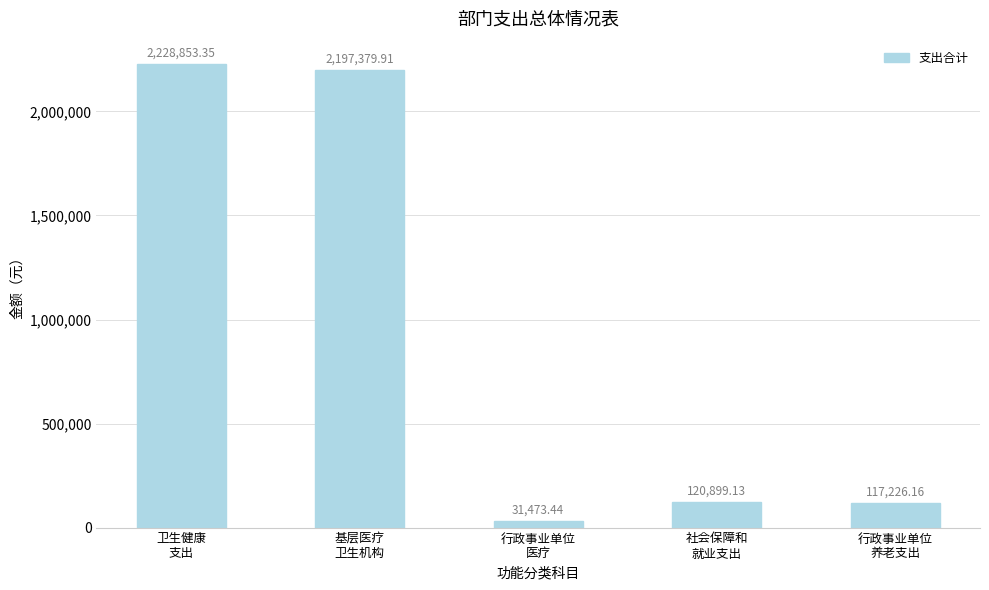

What is the label of the 3rd bar from the left?

行政事业单位
医疗